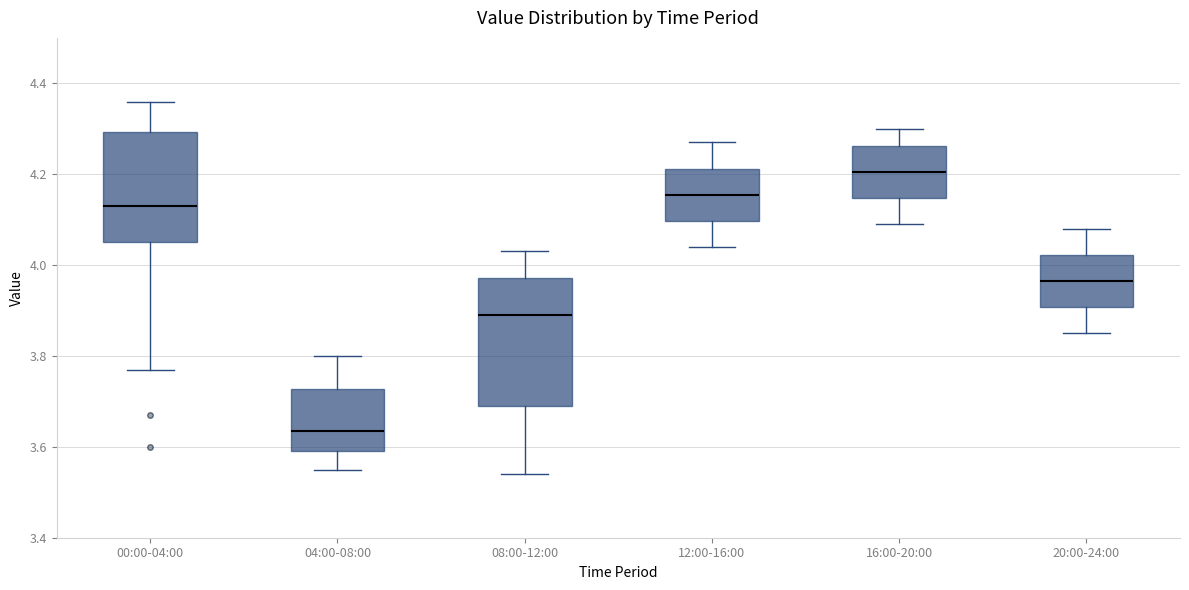

Comparing the boxes themselves (not the whiskers), which one is the tallest?

08:00-12:00